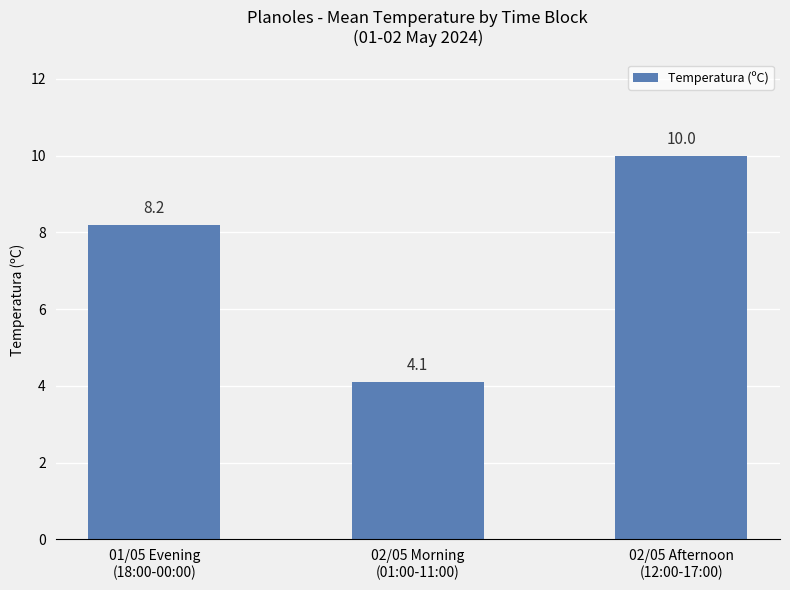

Read the value at 01/05 Evening
(18:00-00:00).

8.2